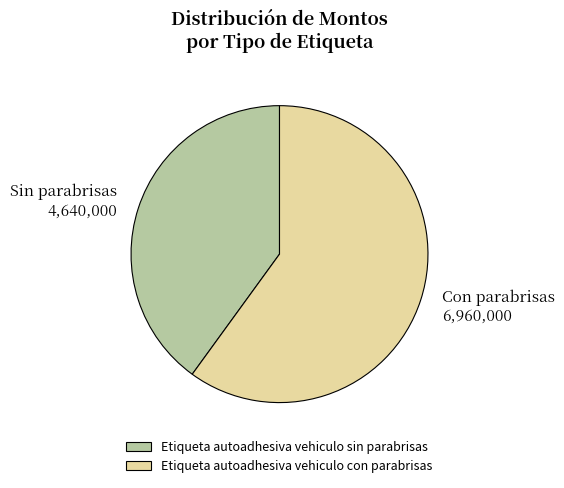

Which category has the smallest portion of the pie?

Etiqueta autoadhesiva vehiculo sin parabrisas